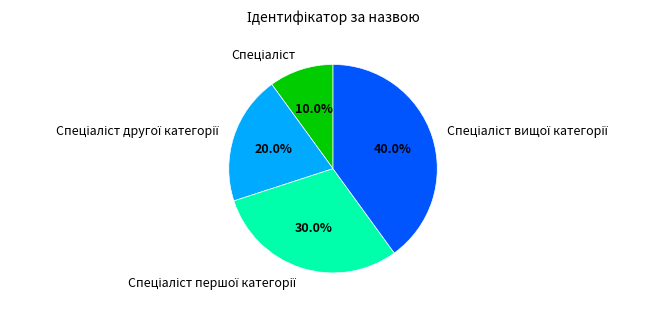

To the nearest percent, what is the average slice percentage?

25%